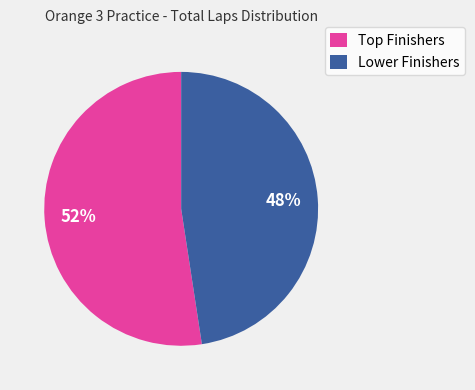

Which category has the smallest portion of the pie?

Lower Finishers